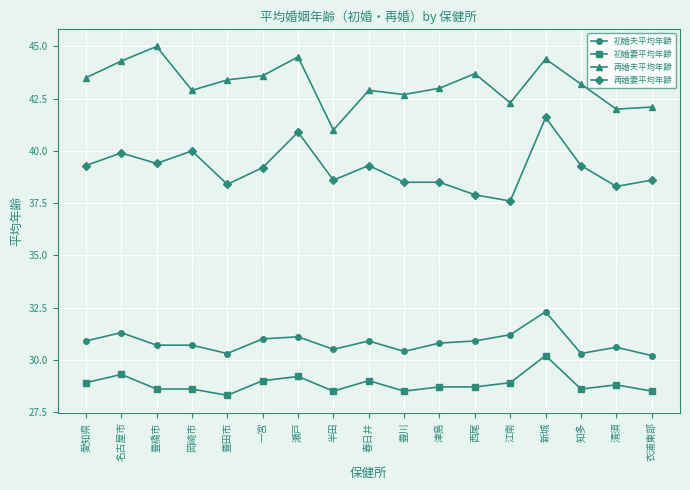

At which category does 初婚夫平均年齢 reach its first local peak?

名古屋市